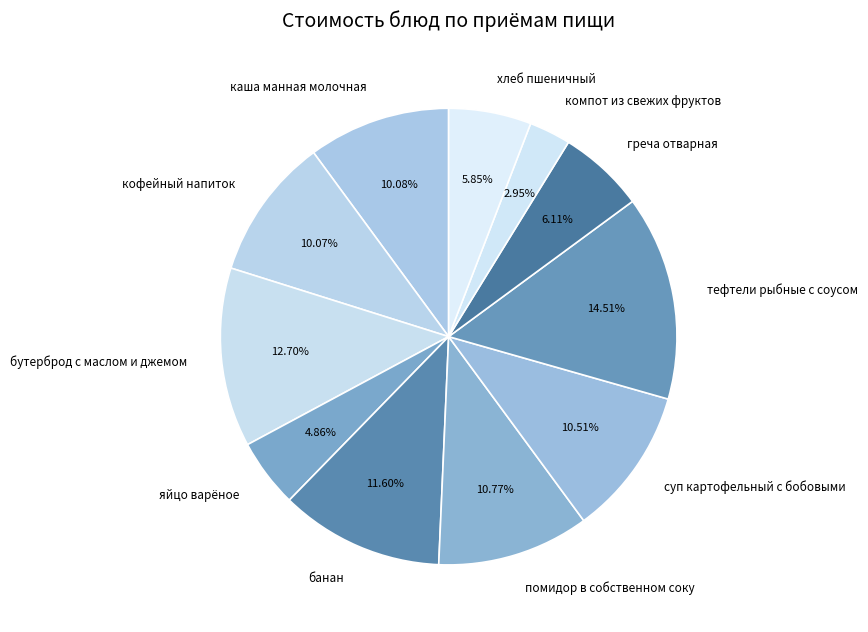

Which slice is the largest?

тефтели рыбные с соусом